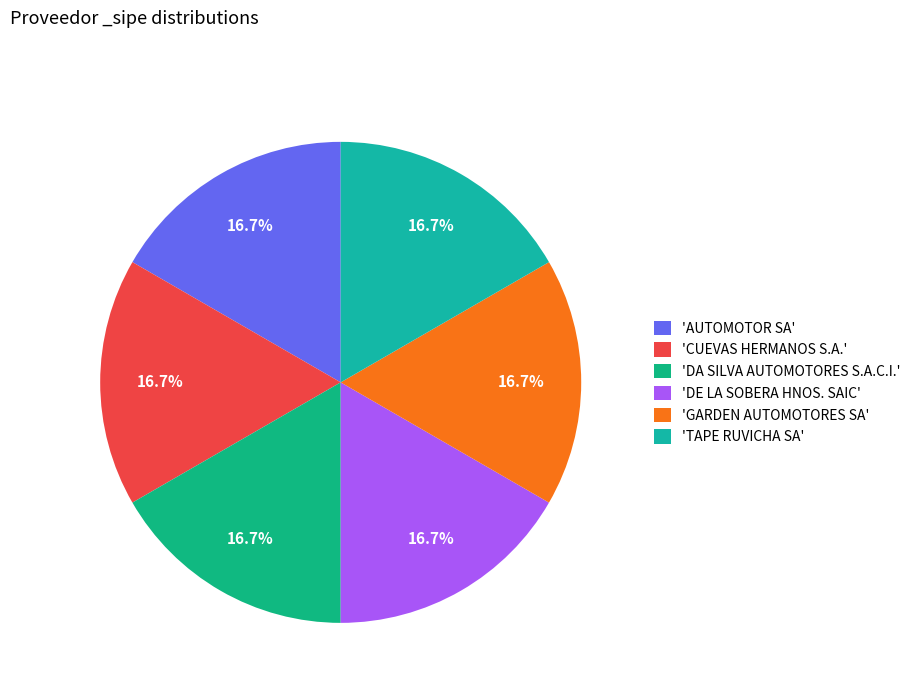

How many slices are in this pie chart?

6